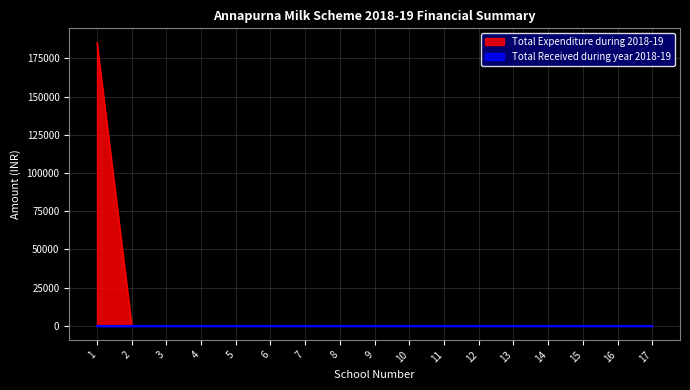

At which label is the value closest to 92725?

2